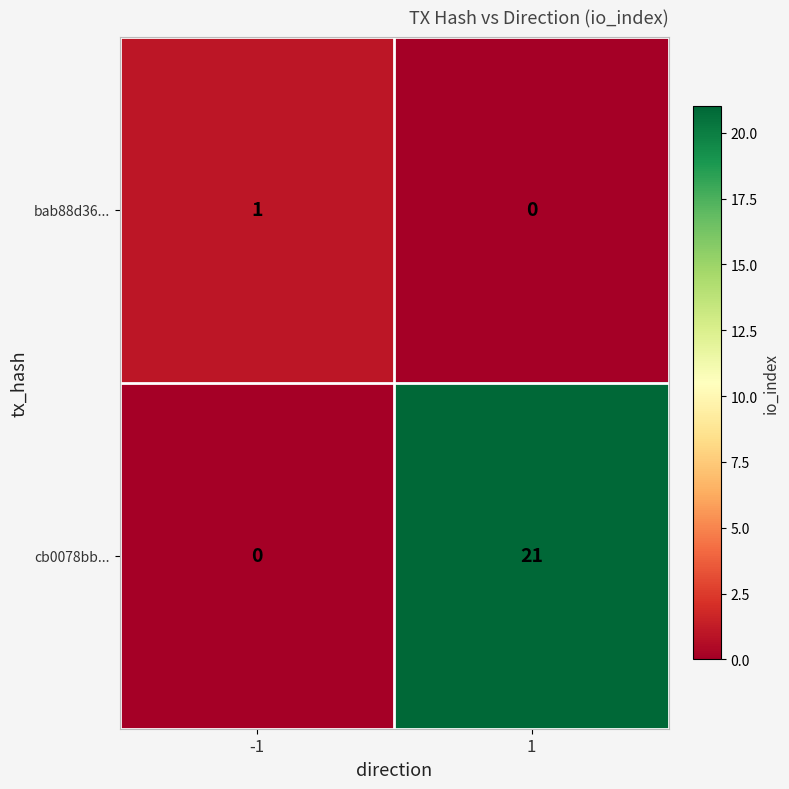

What is the sum of all cb0078bb... values?

21